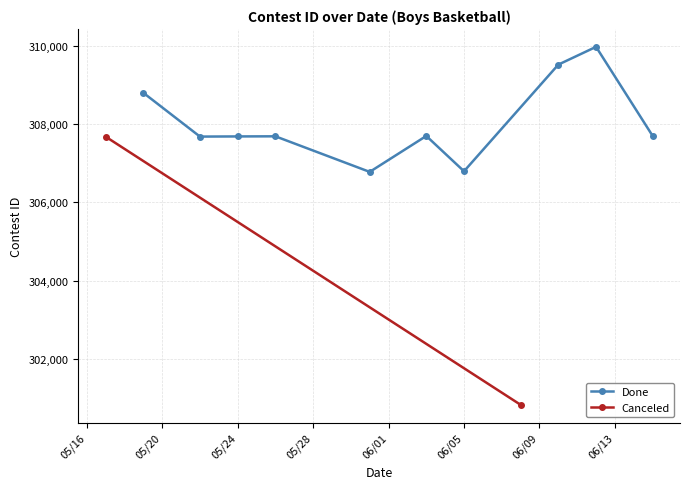

The value at 6/12/21 is 150108. True or false?

False